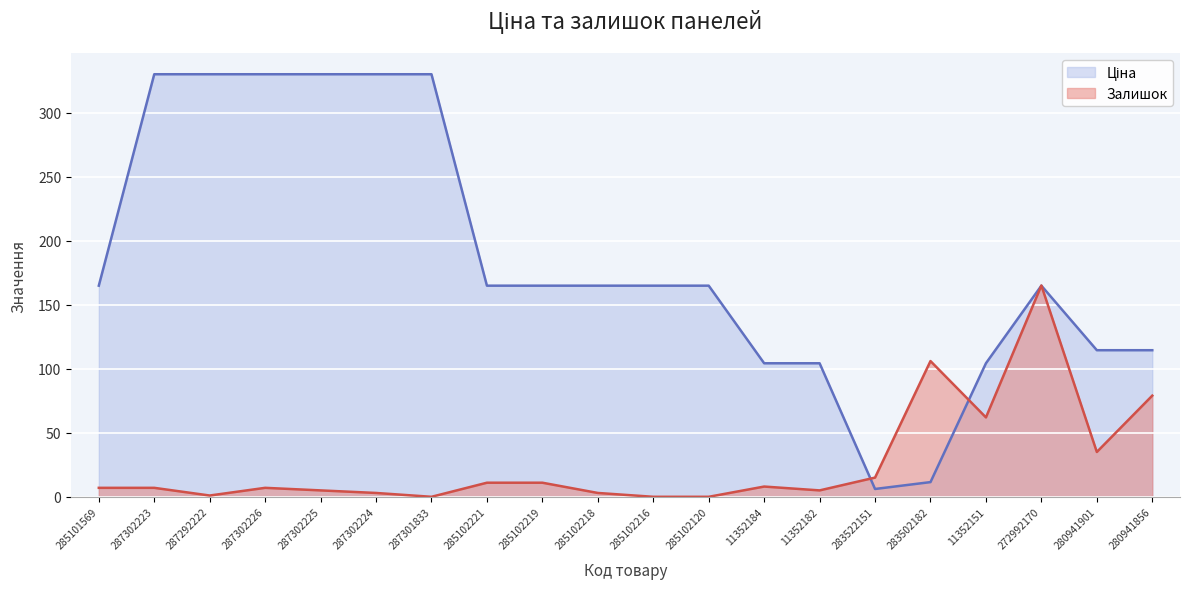

Rank the series at 287302226 from lowest to highest value.

Залишок, Ціна